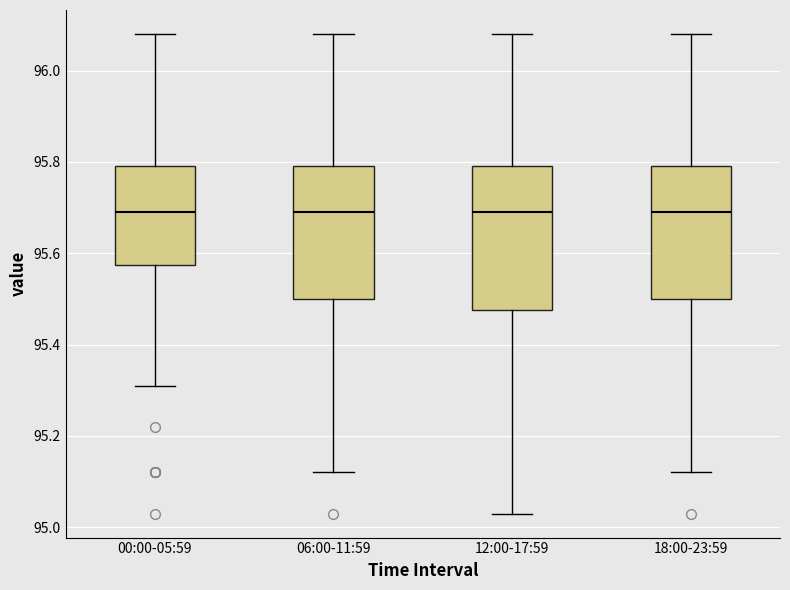

Where does the median line of the box for 12:00-17:59 sit on the y-axis? The values are not printed on the chart, so give them approximately, as read against the axis.

95.70